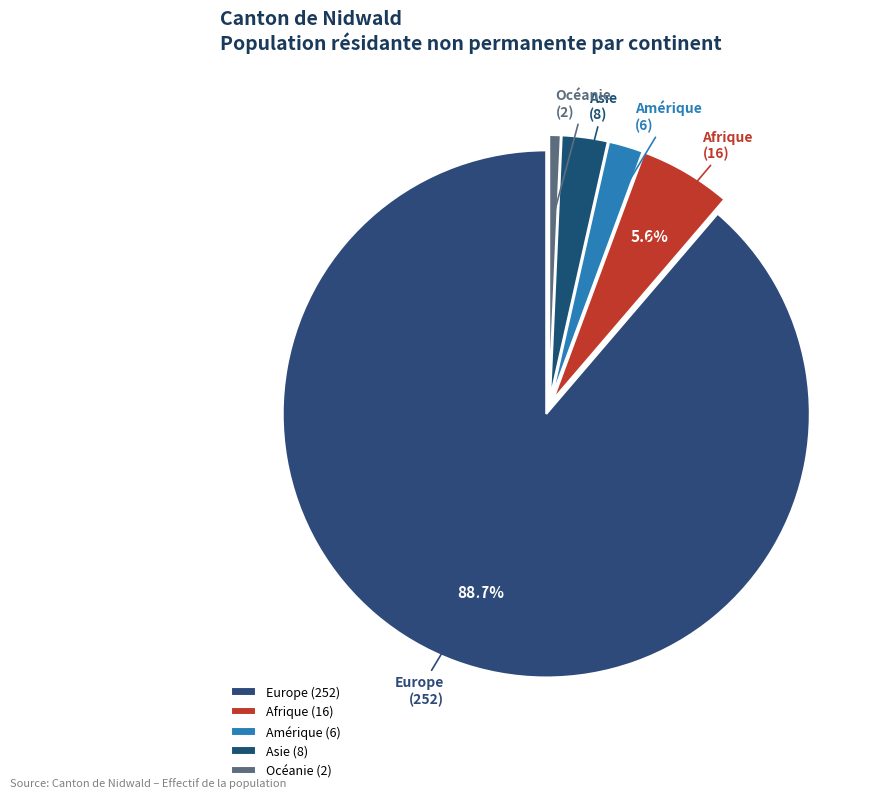

Approximately how many times larger is the value at Asie compared to Amérique?

1.3